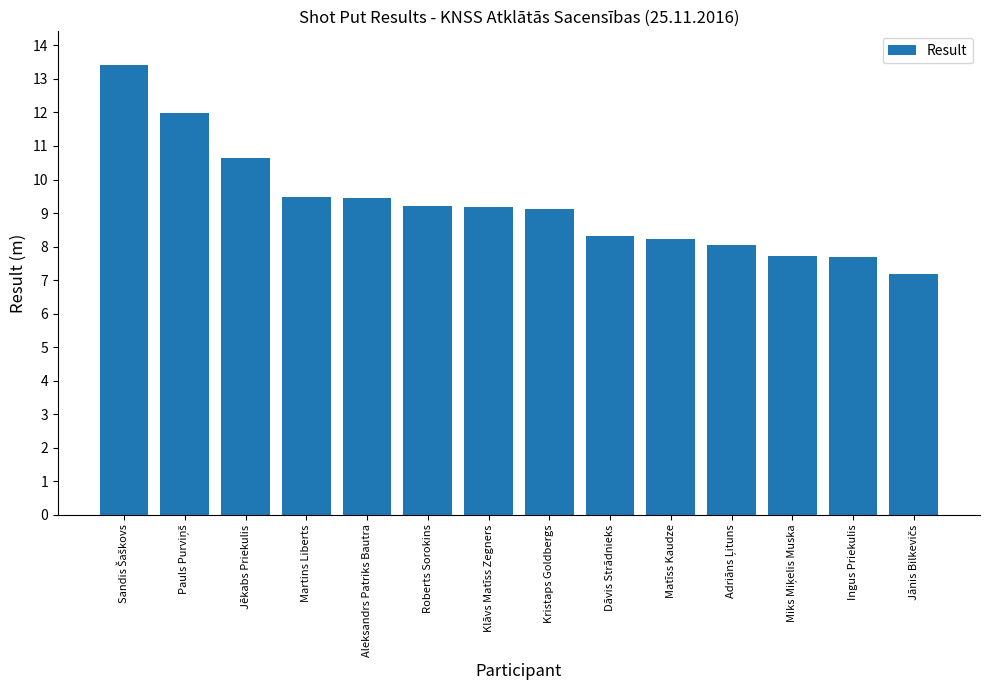

The chart shows a value of 3.7 at Dāvis Strādnieks. True or false?

False